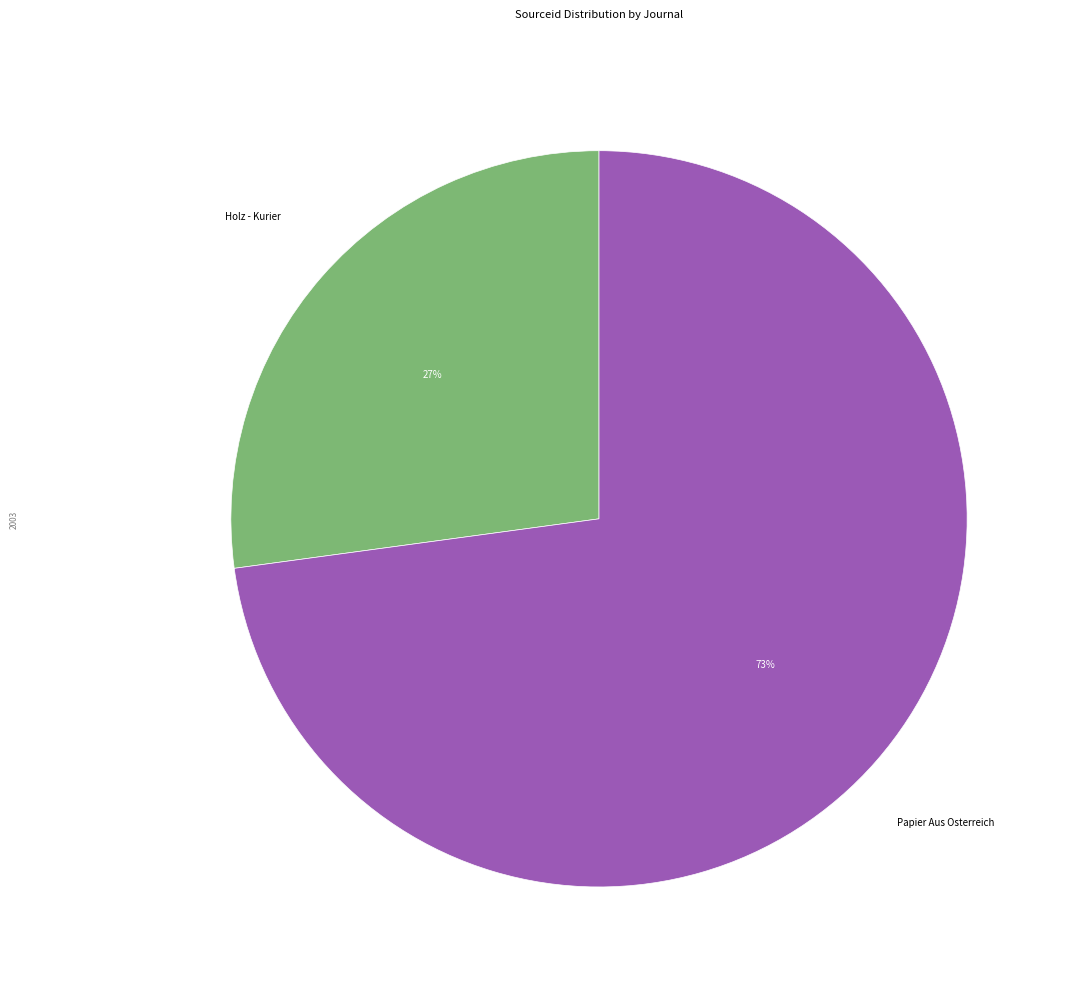

Between Papier Aus Osterreich and Holz - Kurier, which is larger?

Papier Aus Osterreich